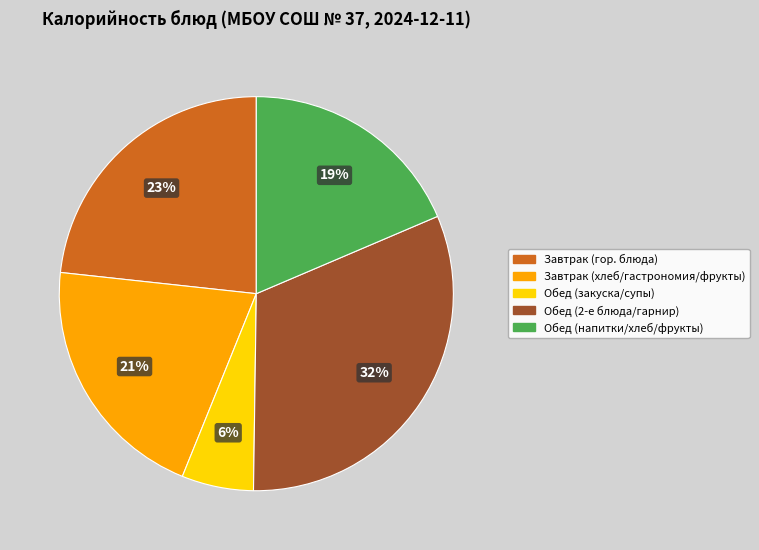

What is the ratio of the value at Завтрак (хлеб/гастрономия/фрукты) to the value at Обед (закуска/супы)?

3.5